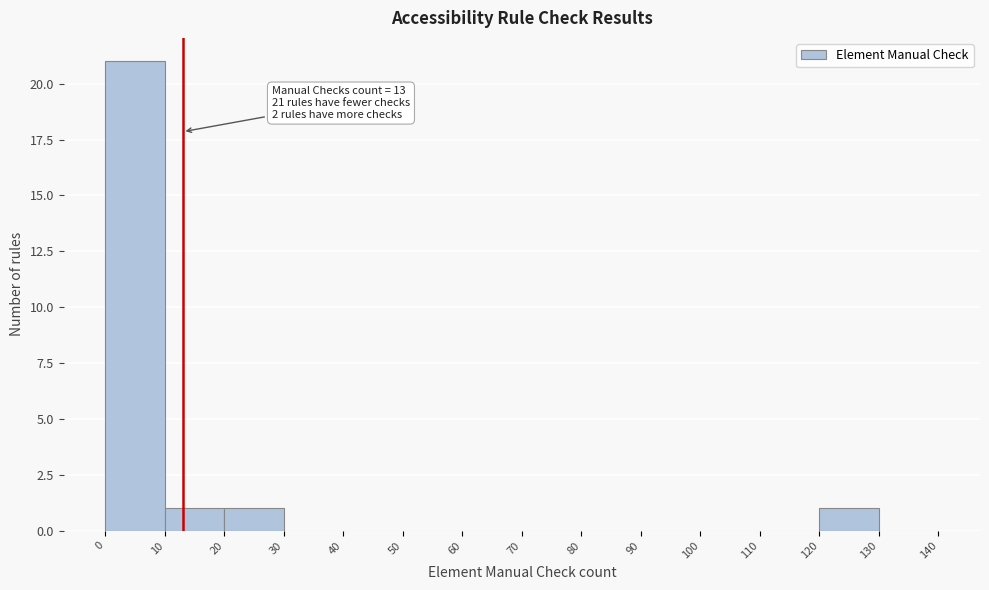

Over which range of the x-axis is the bar tallest?

0 to 10